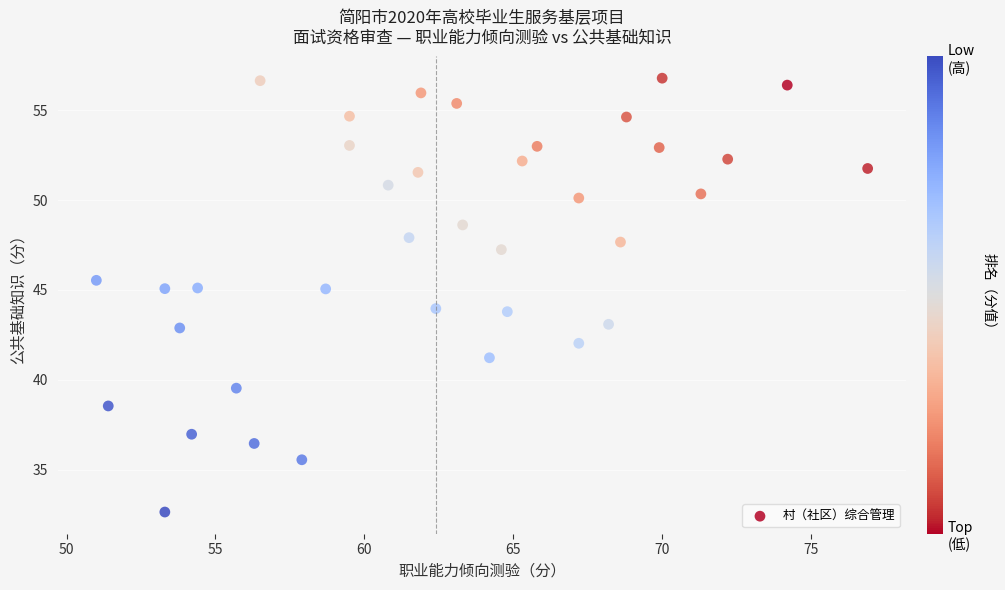

What is the range of X values (max minus min)?

25.9